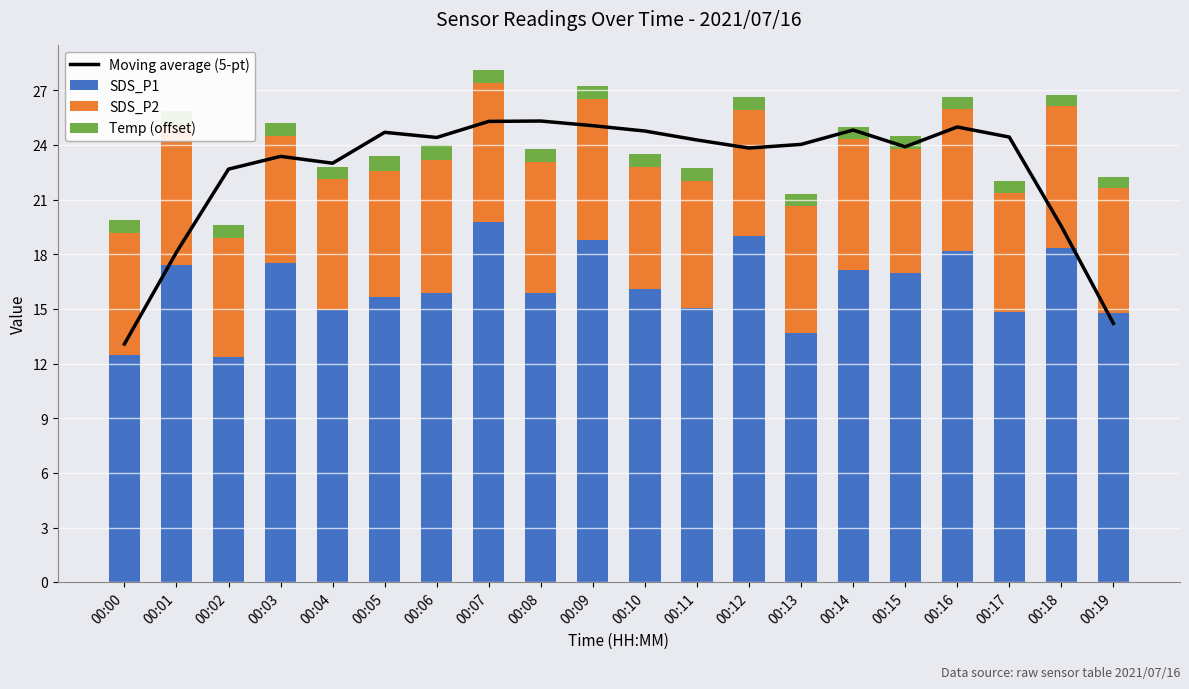

The Temp (offset) series shows 0.7 at 00:10. True or false?

True